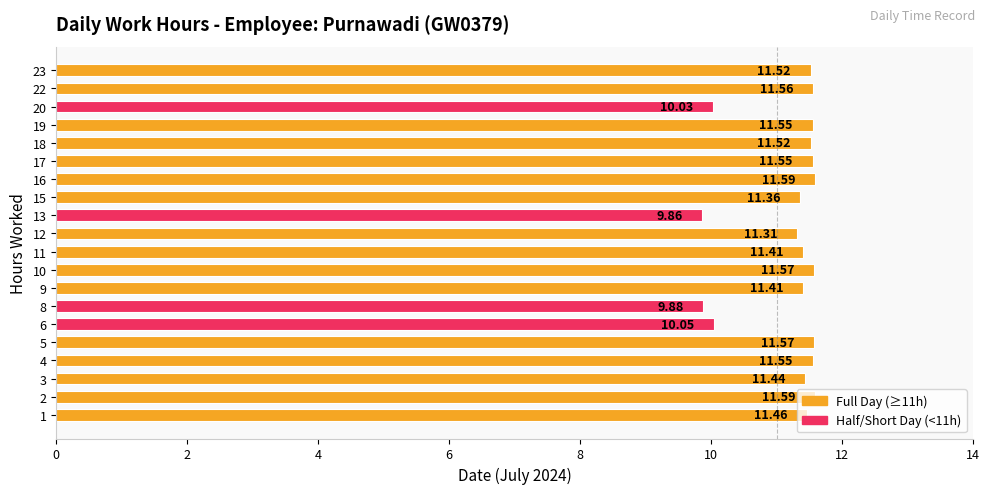

What is the ratio of the value at 8 to the value at 2?

0.9